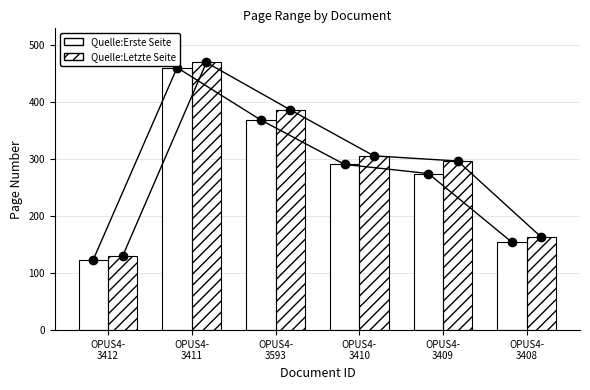

What is the spread (max minus min) of values at OPUS4-
3411?

9